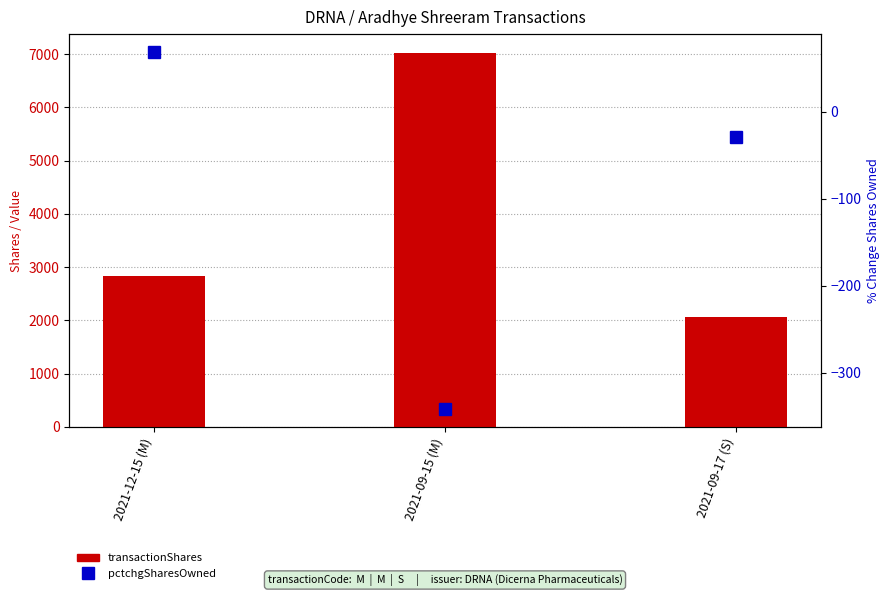

At which category is the sum across all series the highest?

2021-09-15 (M)